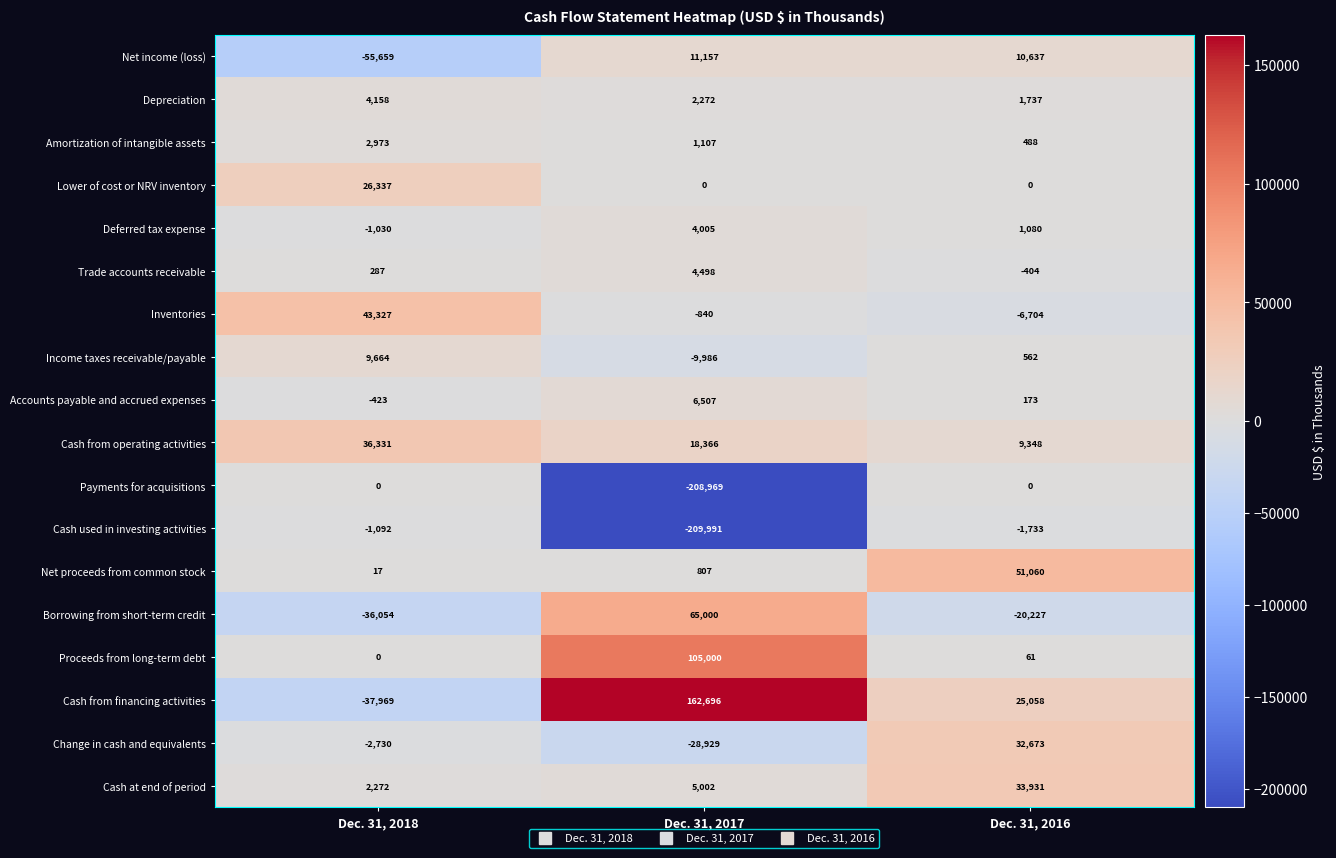

List the series in order of their peak value, highest first.

Cash from financing activities, Proceeds from long-term debt, Borrowing from short-term credit, Net proceeds from common stock, Inventories, Cash from operating activities, Cash at end of period, Change in cash and equivalents, Lower of cost or NRV inventory, Net income (loss), Income taxes receivable/payable, Accounts payable and accrued expenses, Trade accounts receivable, Depreciation, Deferred tax expense, Amortization of intangible assets, Payments for acquisitions, Cash used in investing activities